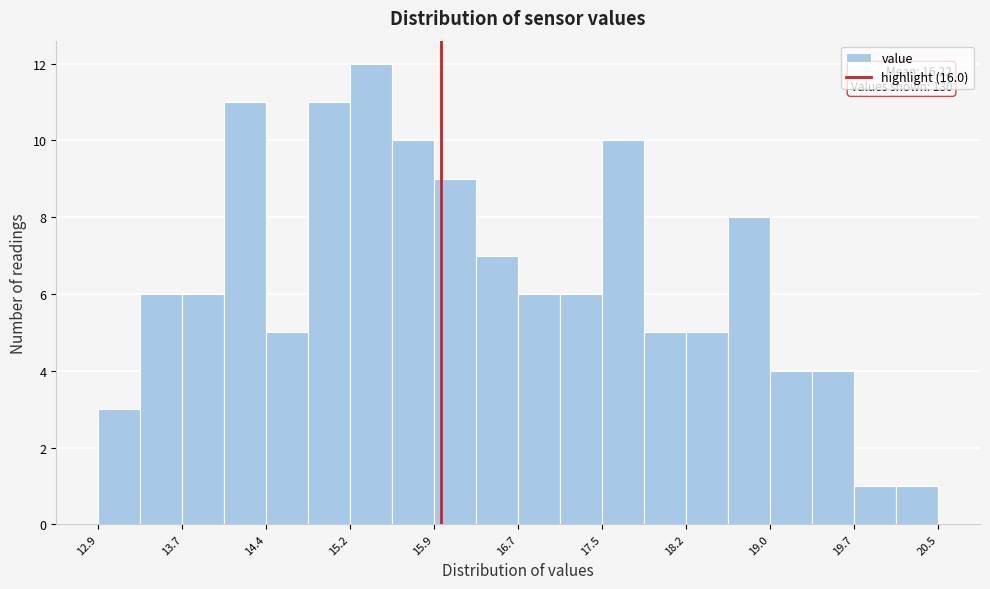

Around what value on the x-axis is the tallest bar? Give the approximate position of its centre, as read against the axis.

15.4